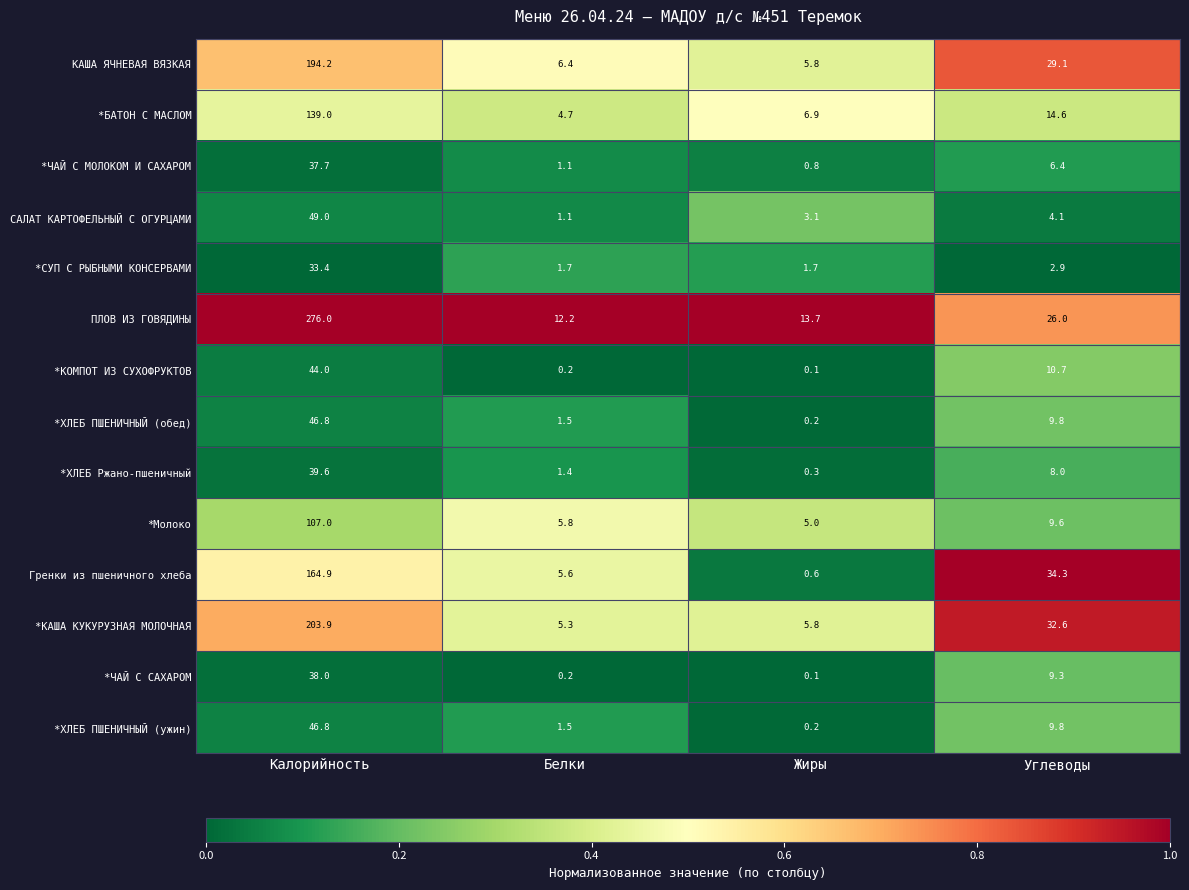

What value does the *БАТОН С МАСЛОМ series have at Калорийность?

139.0